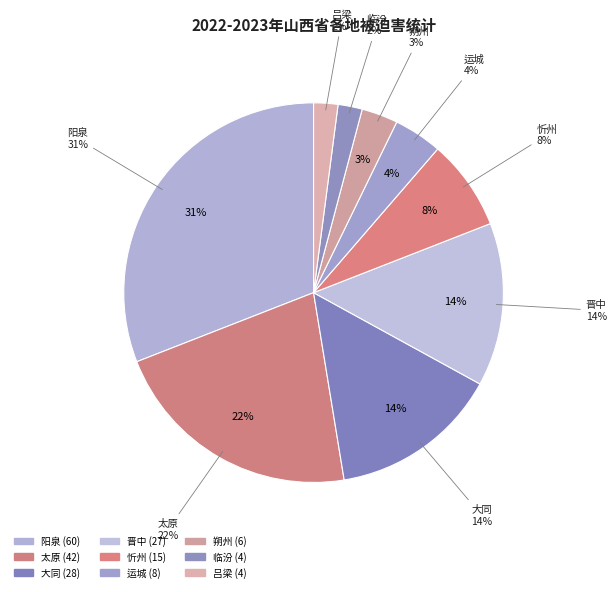

To the nearest percent, what percentage of the pie is 运城?

4%